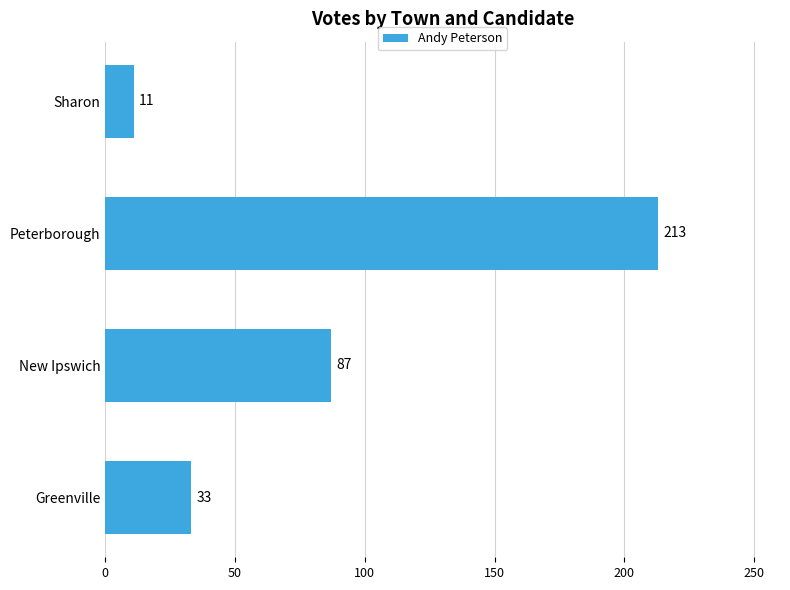

What is the approximate value at Greenville?

33